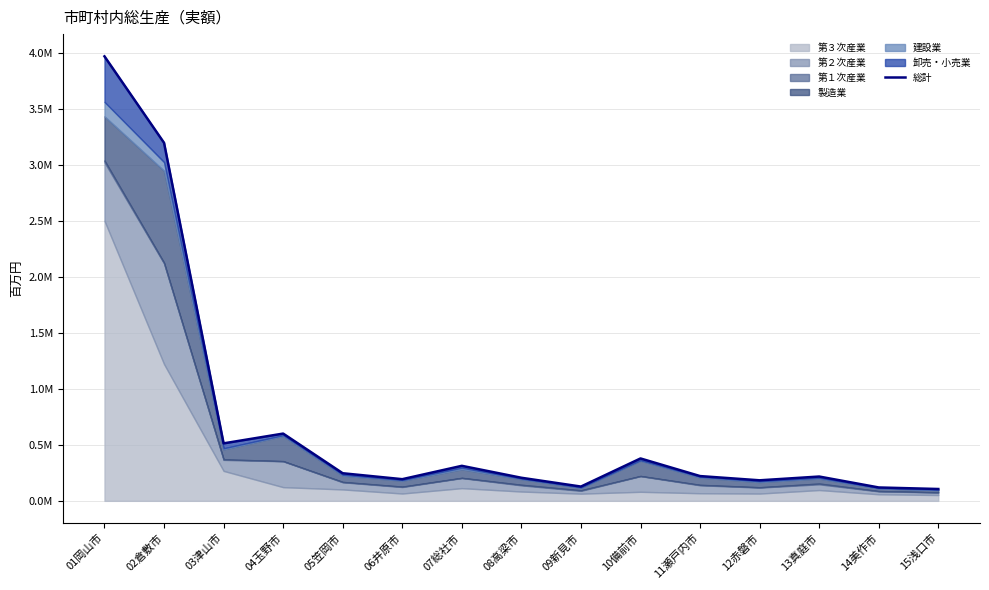

Is it true that the value at 11瀬戸内市 is 58013?

False